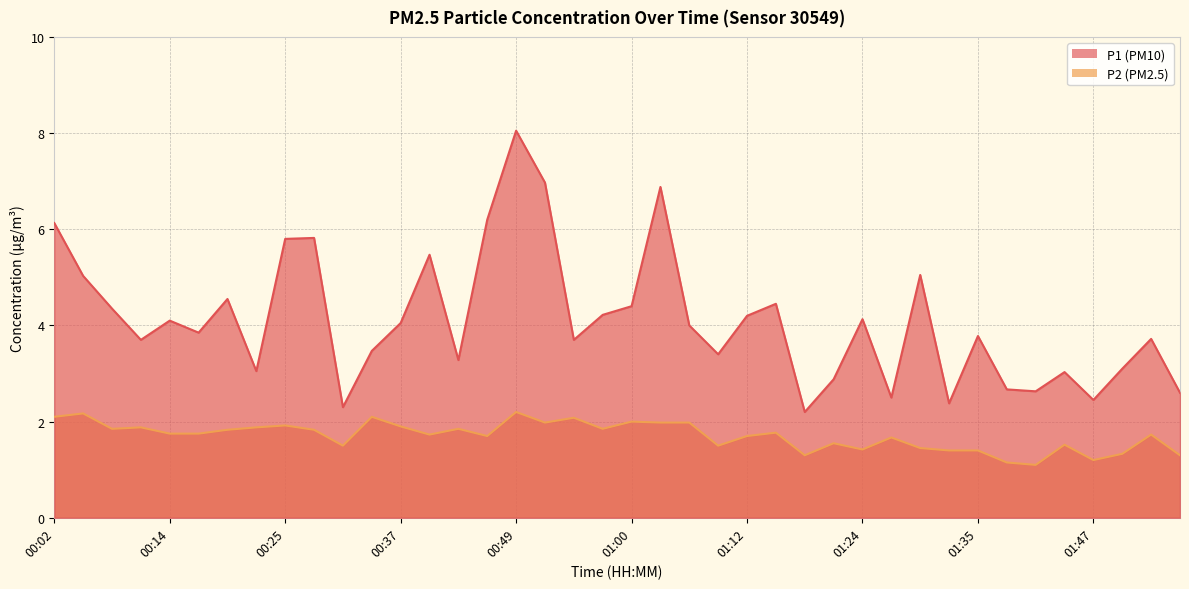

What is the total value across all series at 00:14?

5.8